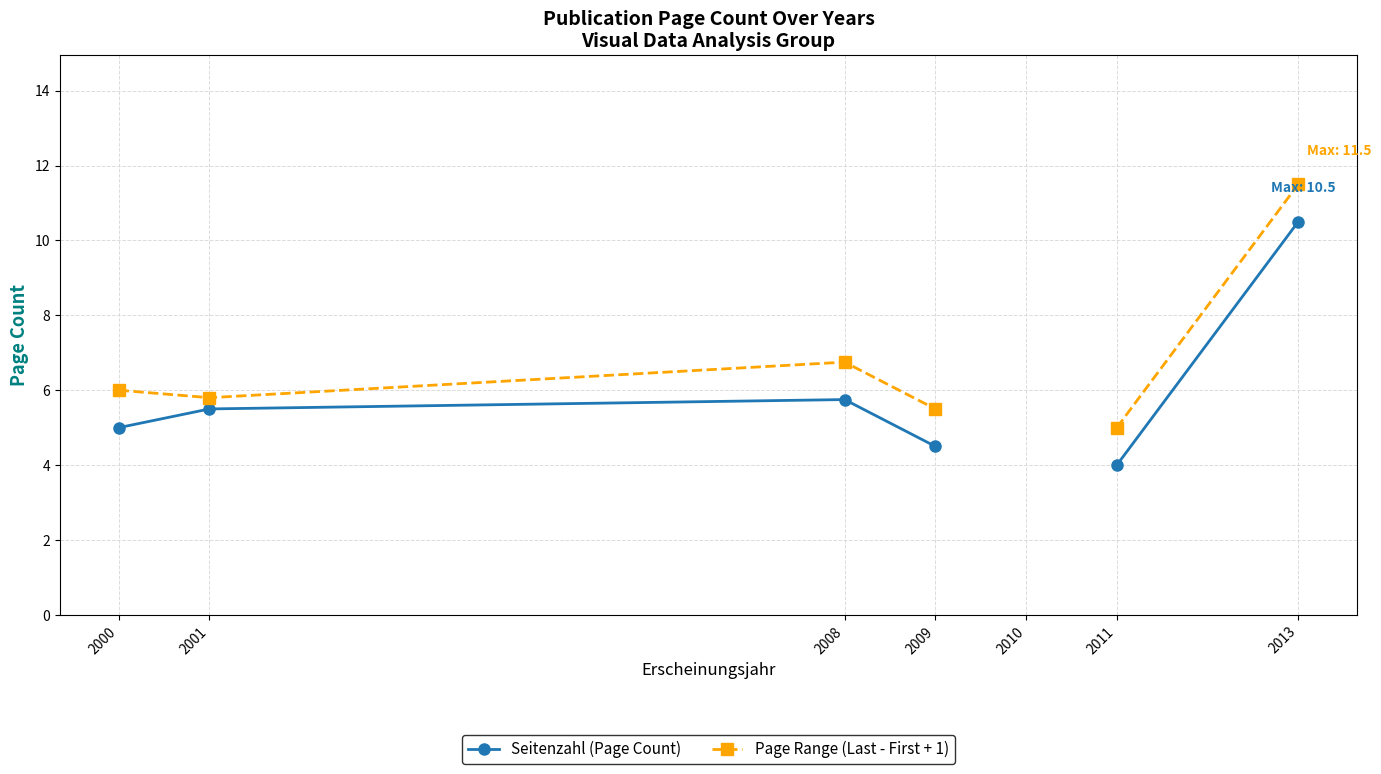

The Page Range (Last - First + 1) series shows 4.7 at 2008. True or false?

False